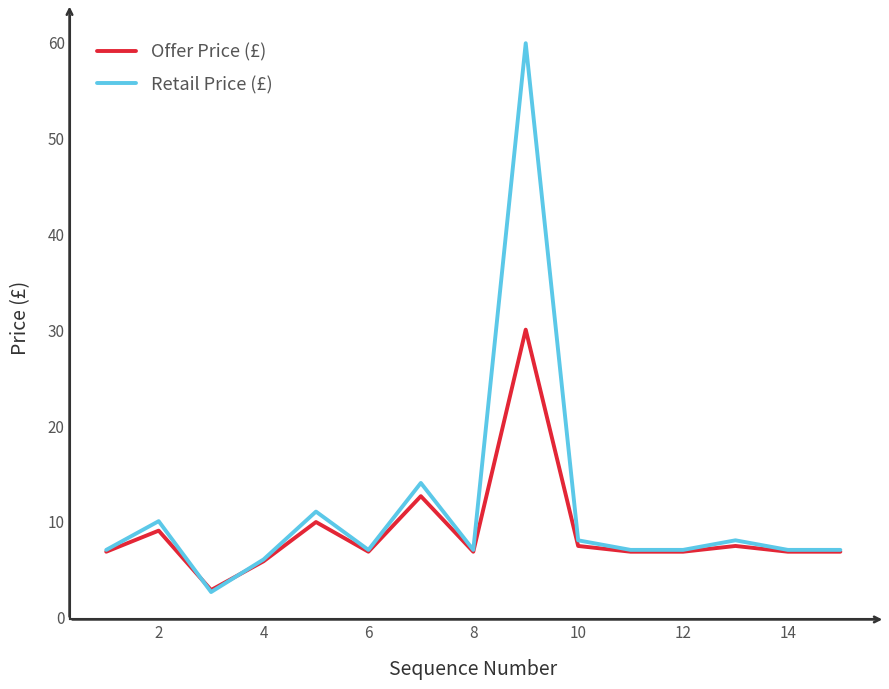

Which series has the widest spread of values?

Retail Price (£)